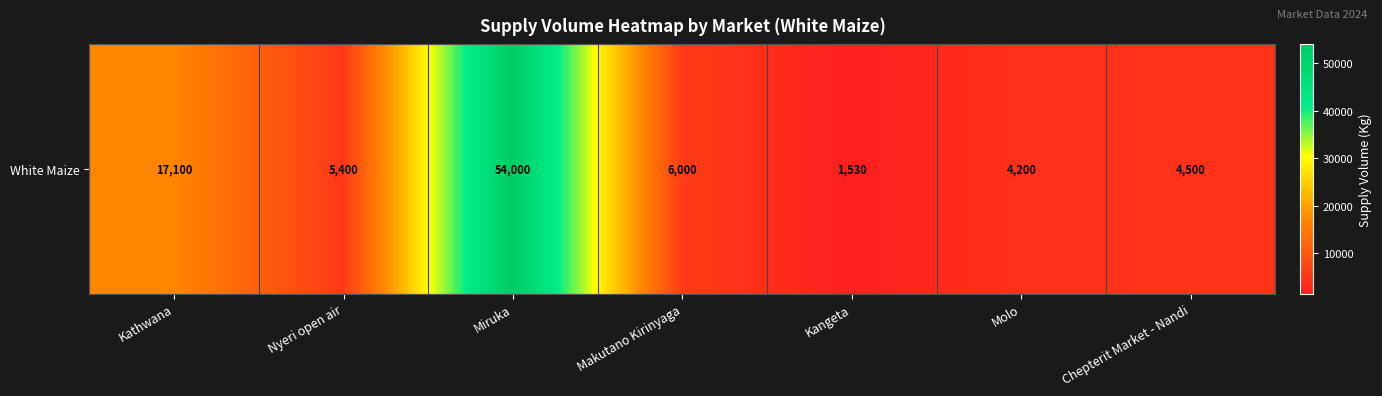

How many values are below 5400?

3